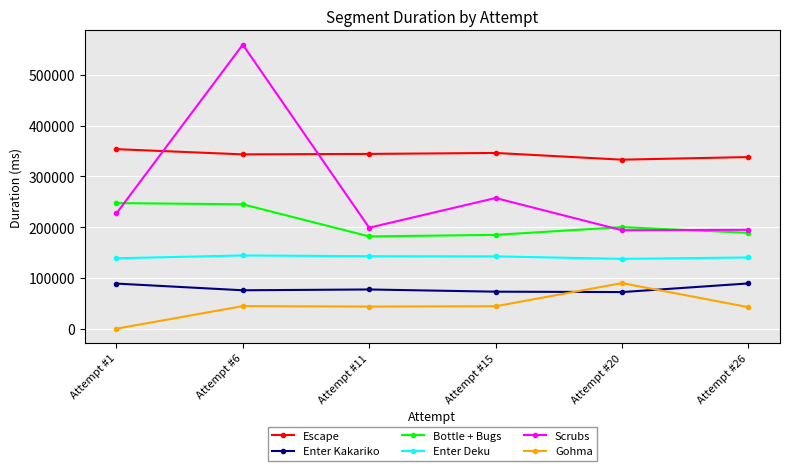

True or false: Enter Kakariko has more than 2 points higher than both neighbors.

False